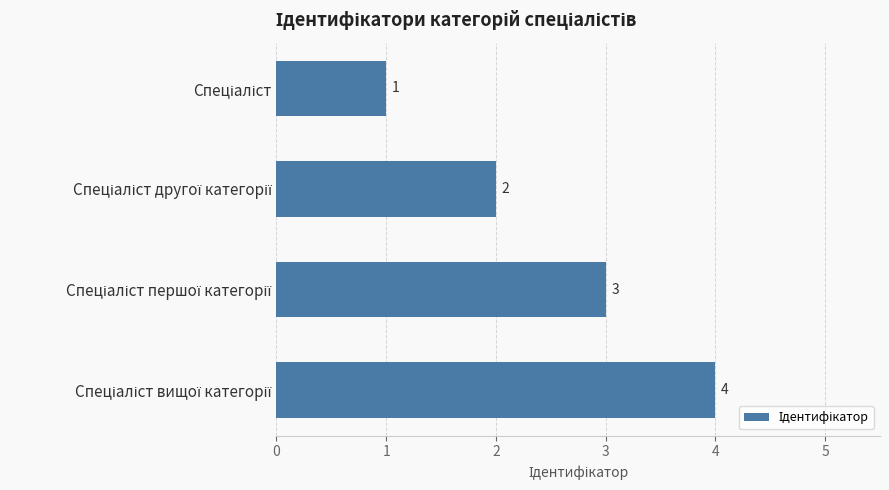

What is the greatest value displayed?

4